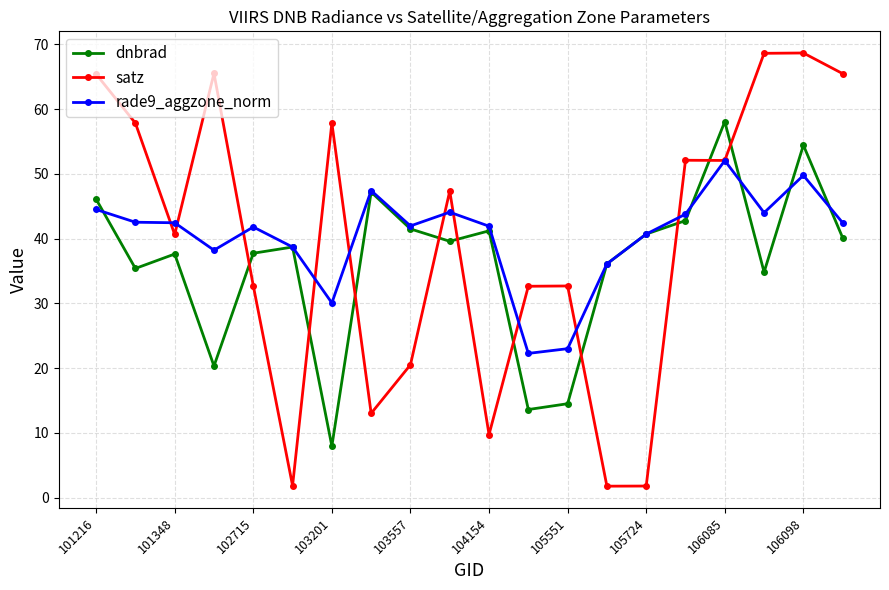

Rank the series by their maximum value, from lowest to highest.

rade9_aggzone_norm, dnbrad, satz